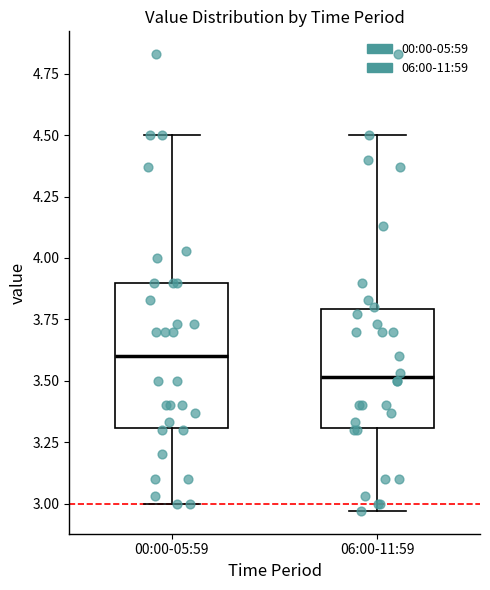

Which box's median line is the lowest?

06:00-11:59